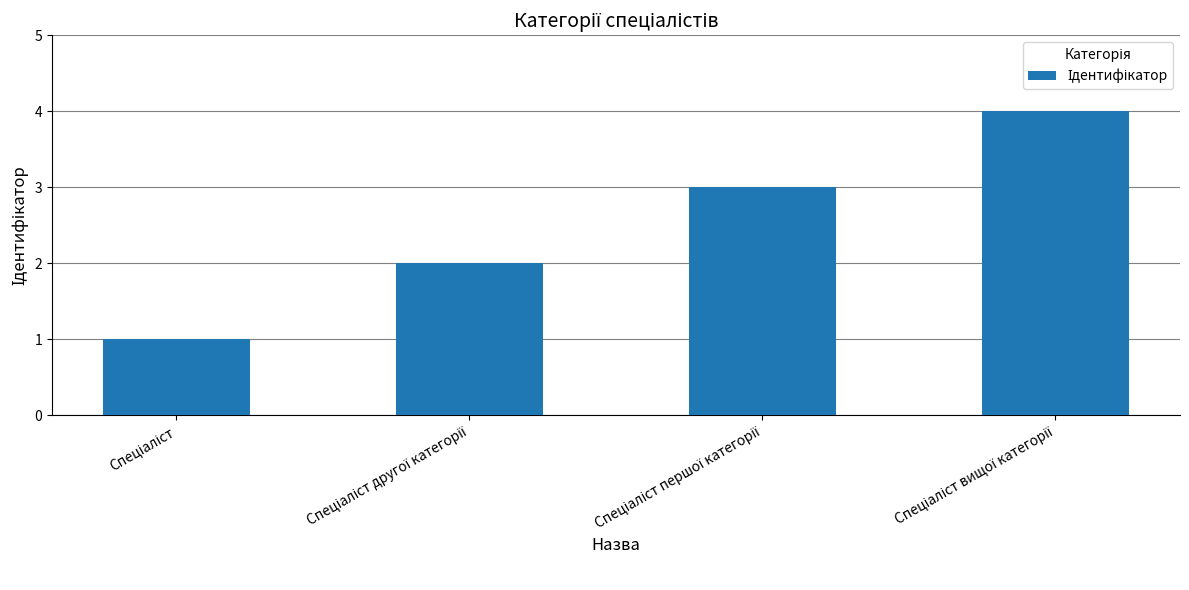

What is the maximum value shown in the chart?

4